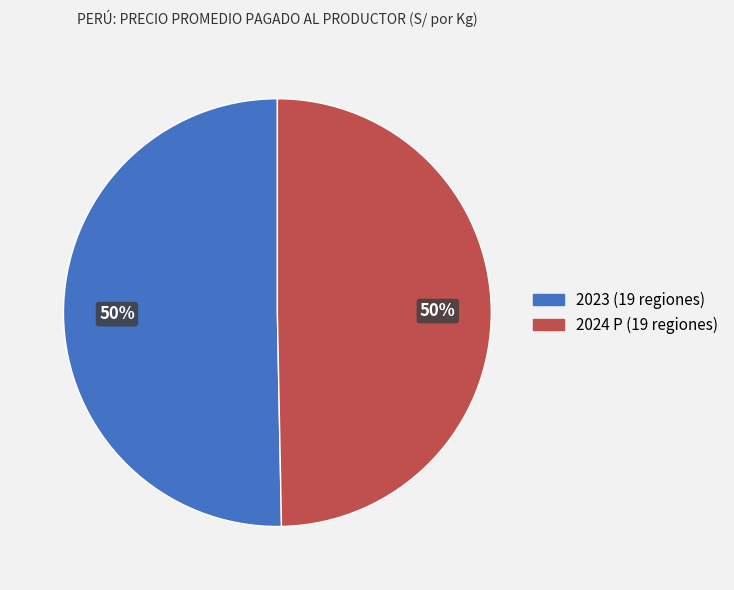

To the nearest percent, what is the average slice percentage?

50%